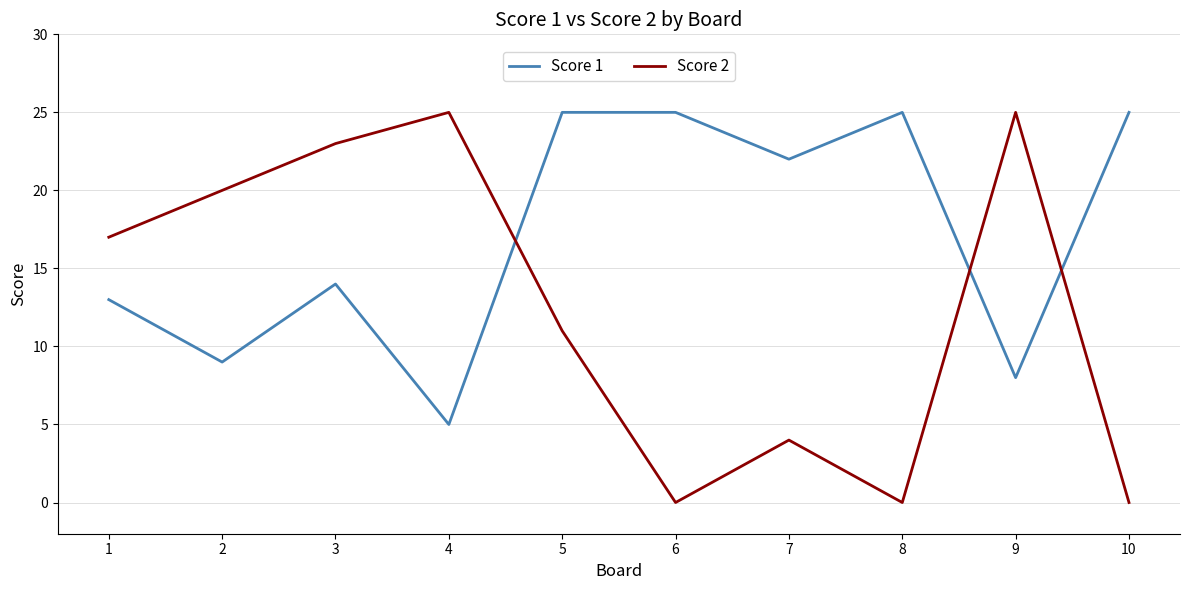

List the series in order of their overall mean, highest first.

Score 1, Score 2